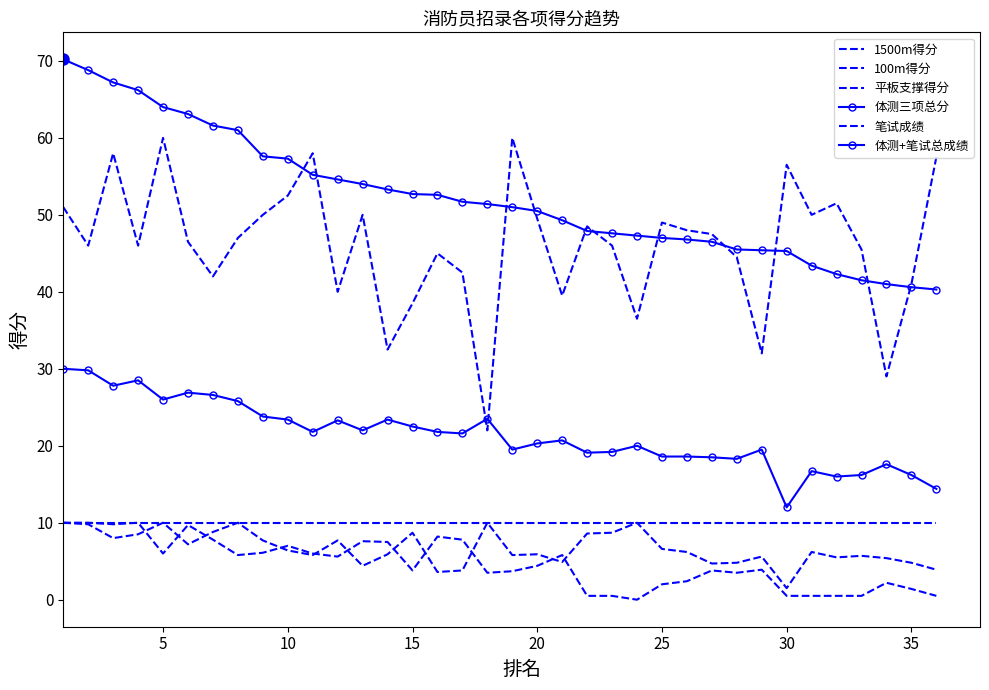

What is the greatest value displayed?

70.2